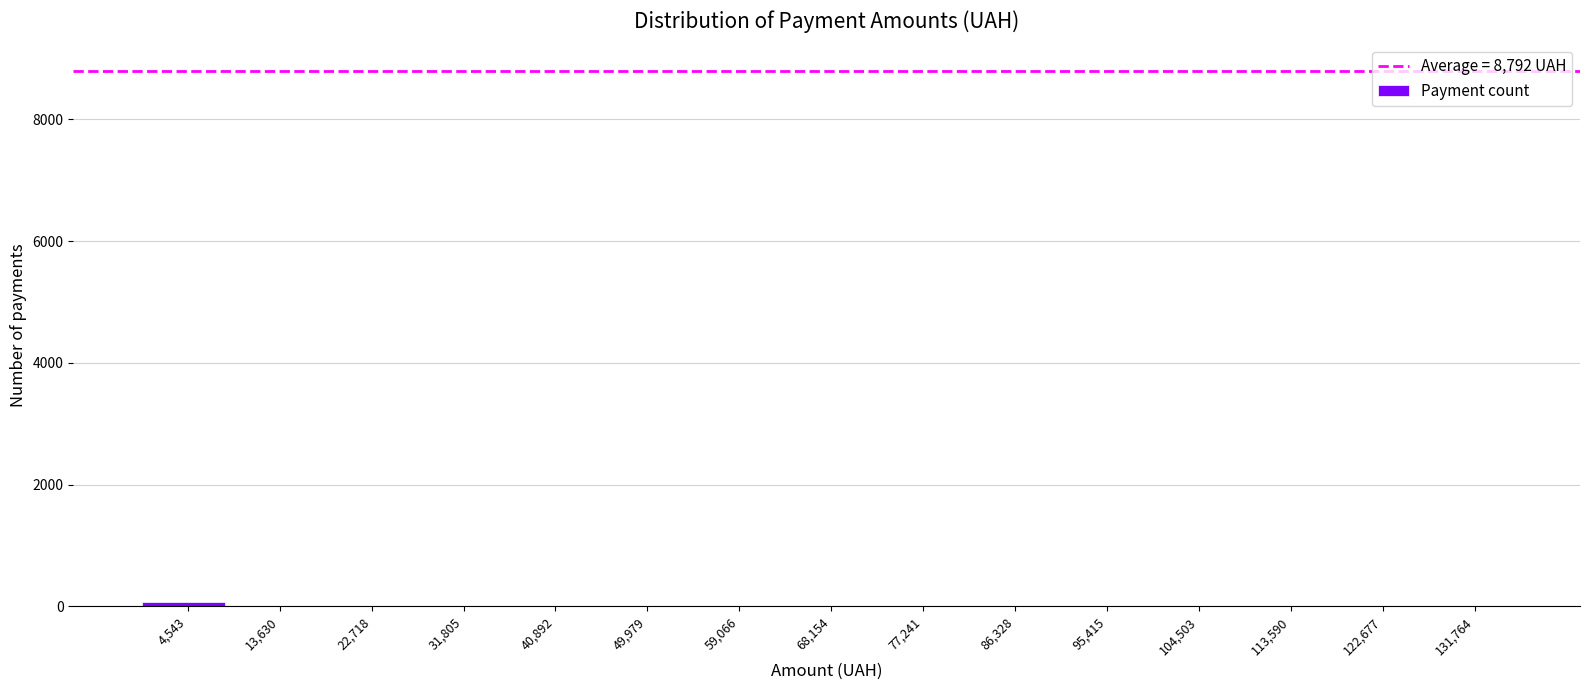

Reading left to right, transcribe this chart: for each bar, give the range it covers on the x-axis and its height. Neither the bar edges nor the heights are printed on the chart, so give them approximately, as read against the axes.

0 to 9000: under 200
9000 to 18000: under 200
18000 to 27000: 0
27000 to 36000: 0
36000 to 45000: under 200
45000 to 55000: under 200
55000 to 64000: under 200
64000 to 73000: 0
73000 to 82000: 0
82000 to 91000: 0
91000 to 100000: 0
100000 to 109000: 0
109000 to 118000: under 200
118000 to 127000: 0
127000 to 136000: under 200